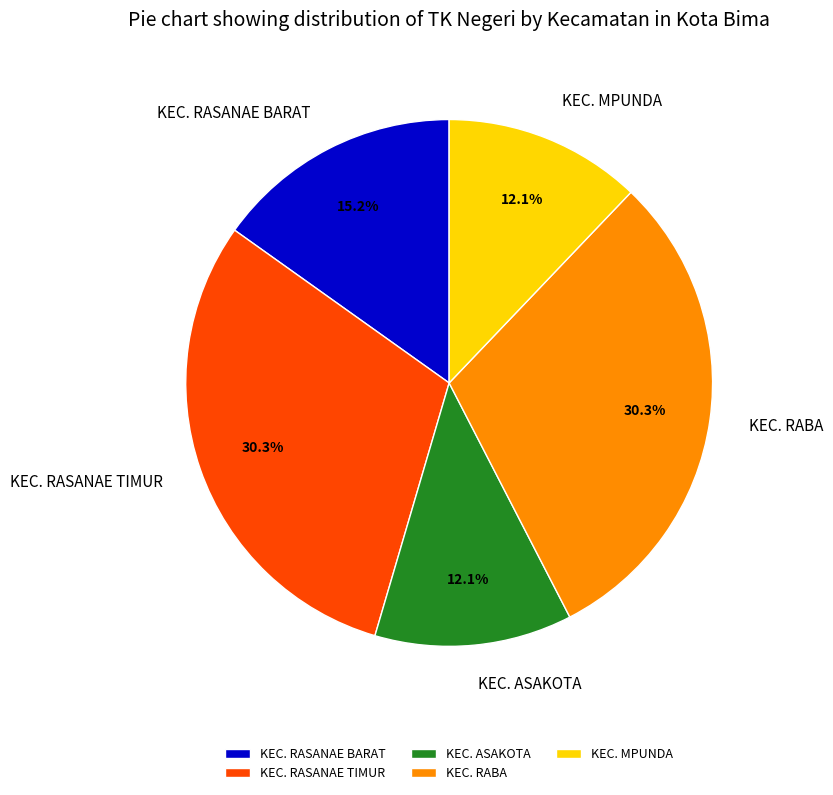

To the nearest percent, what percentage of the pie is KEC. MPUNDA?

12%